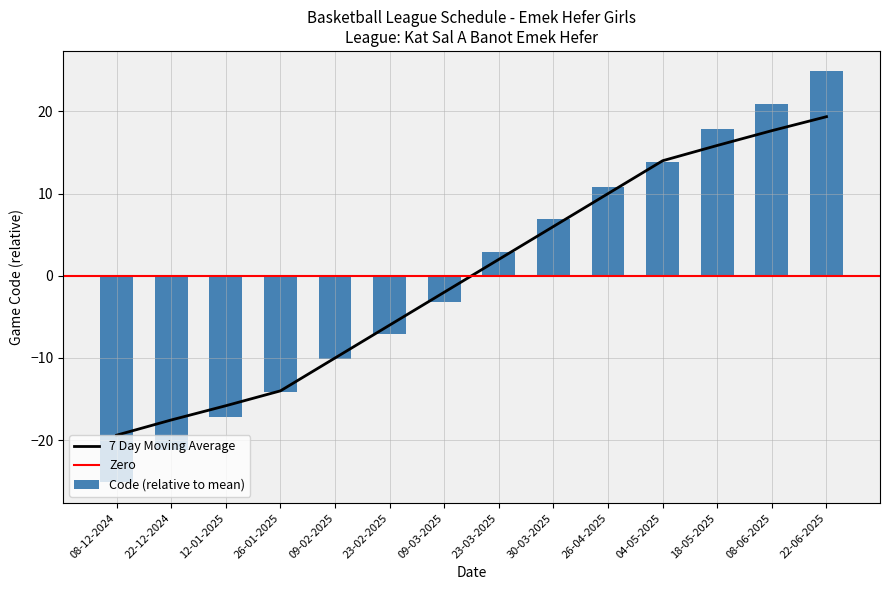

Where is the data nearest to the value 0?

23-03-2025